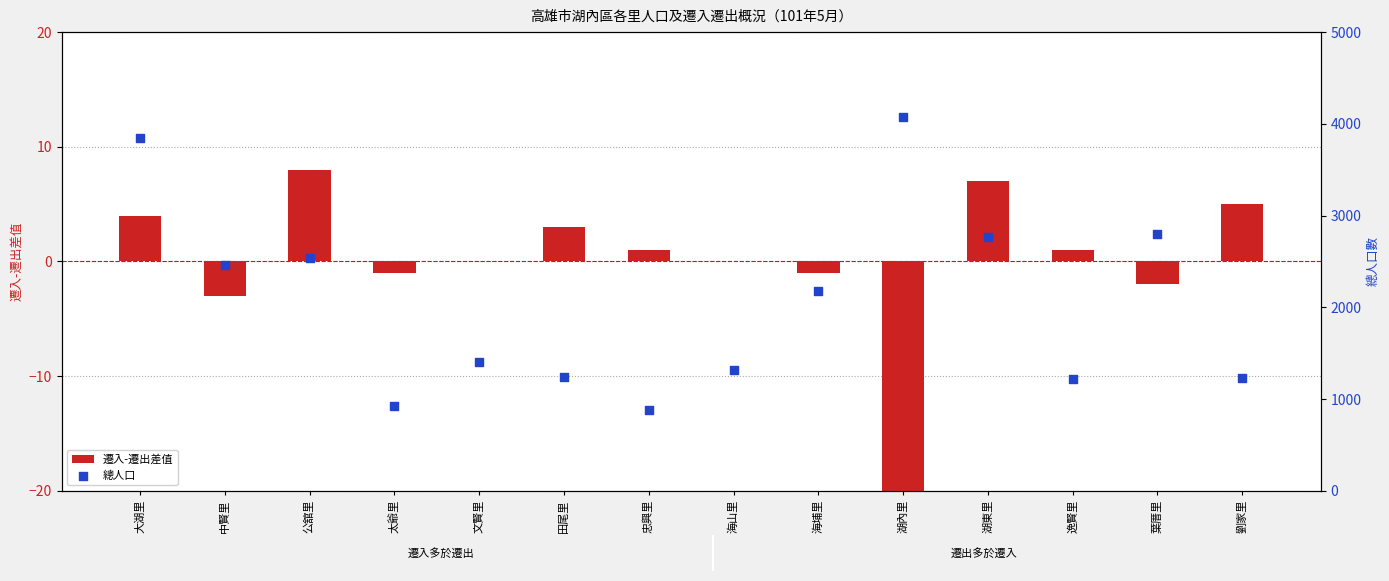

Which series contains the highest Y value?

總人口